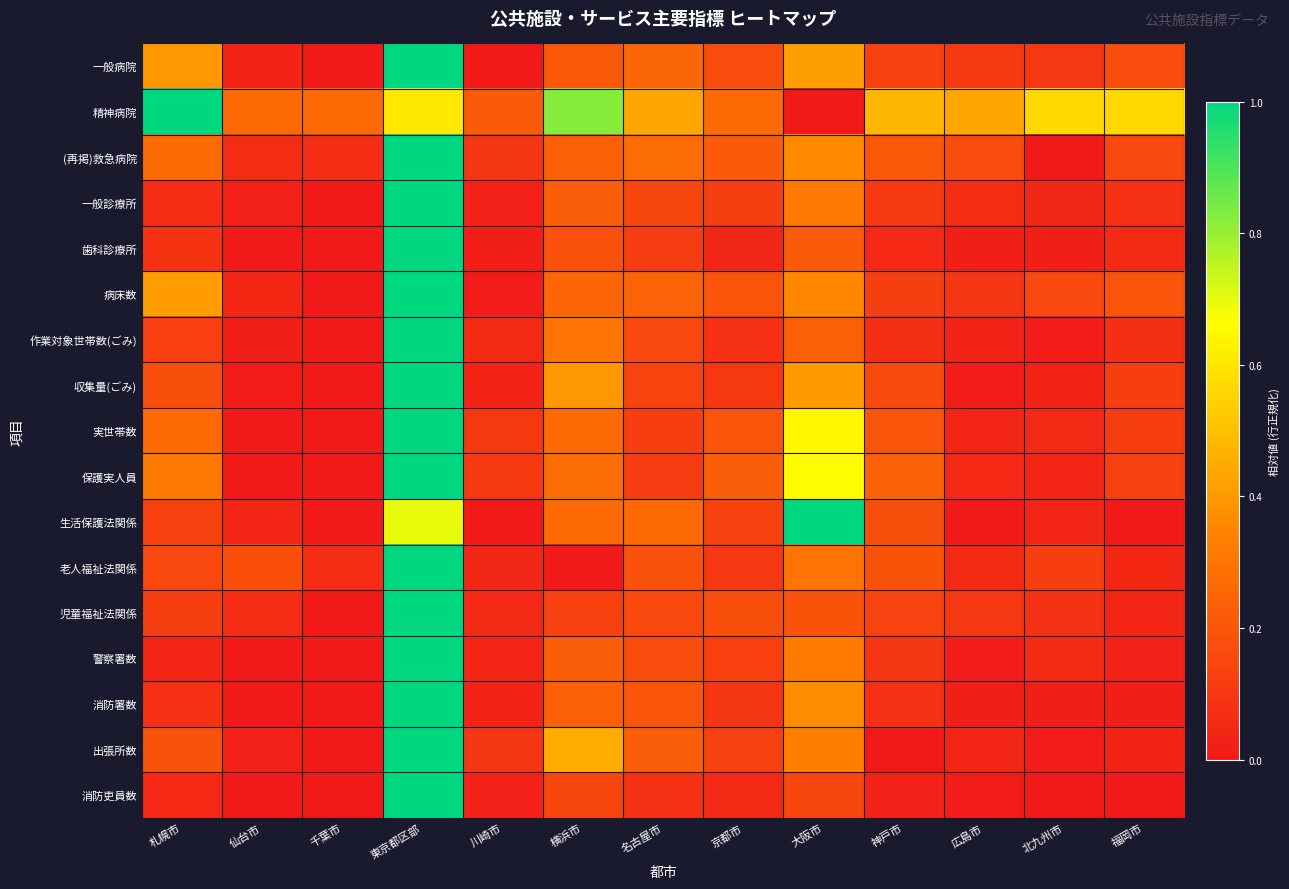

Which category has the lowest value across all series?

川崎市